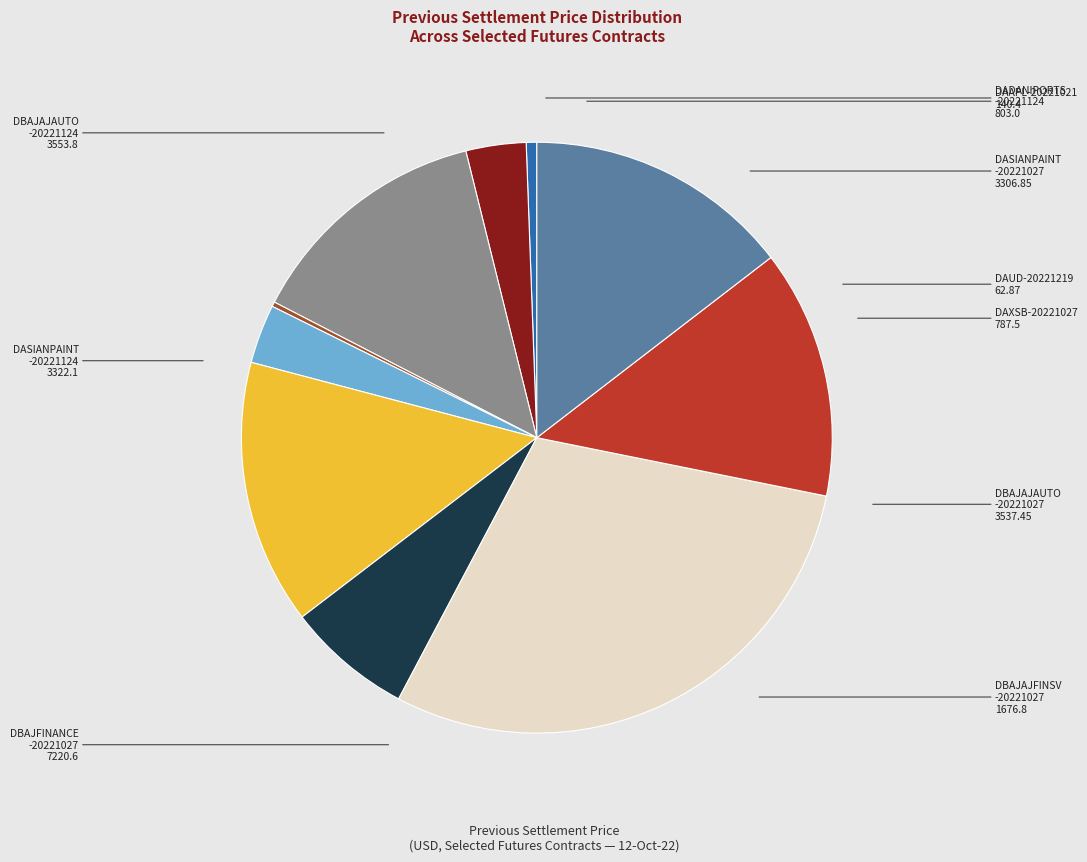

Is there any slice that represents more than half of the pie?

No